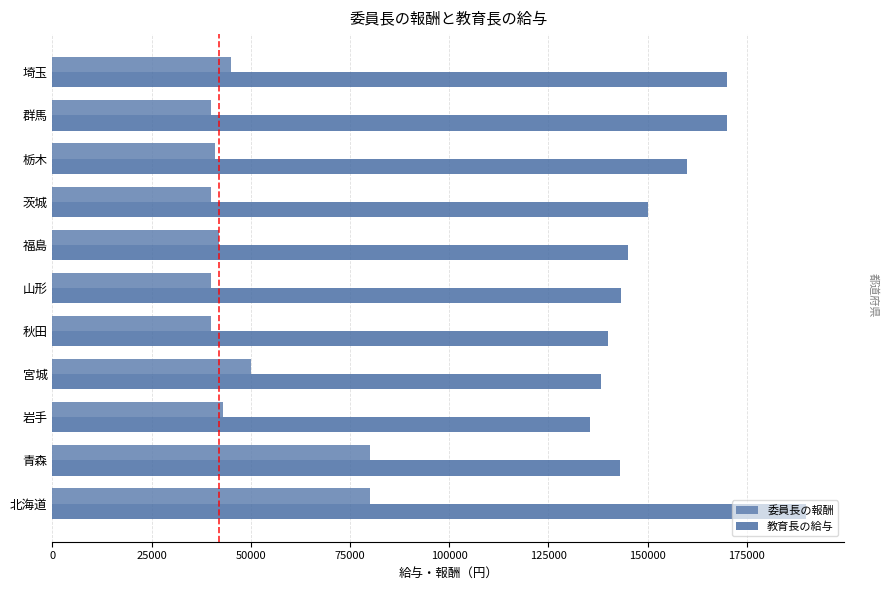

What is the sum of all 委員長の報酬 values?

541000